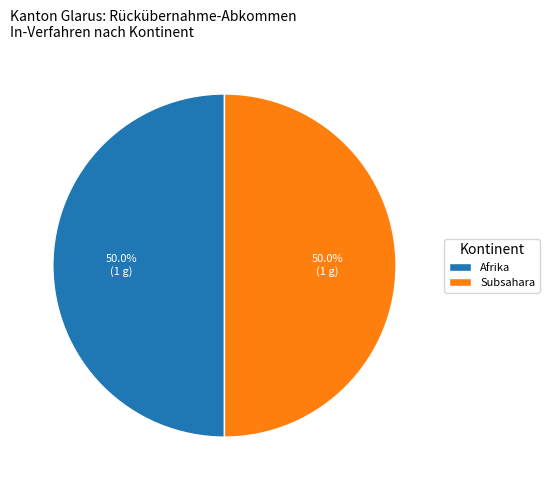

Is the sum of Afrika and Subsahara greater than half?

Yes